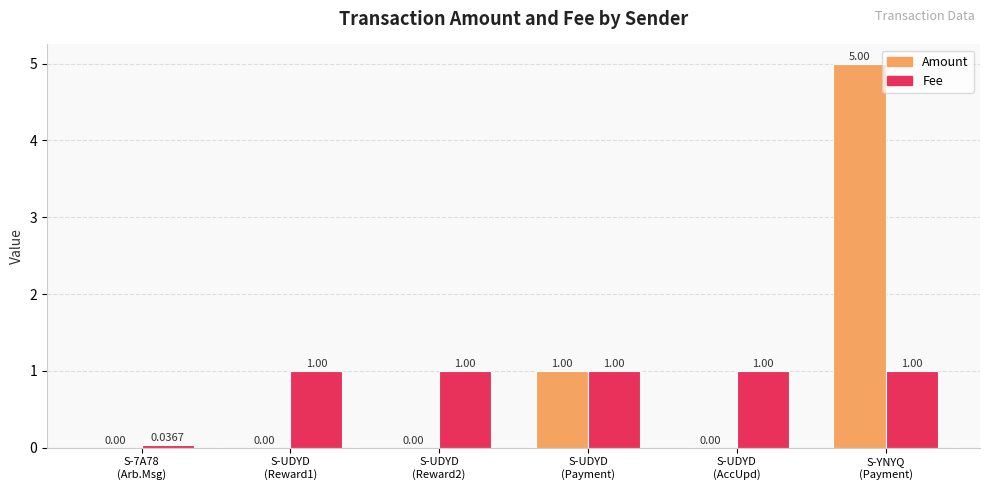

Which series has the largest total across all categories?

Amount